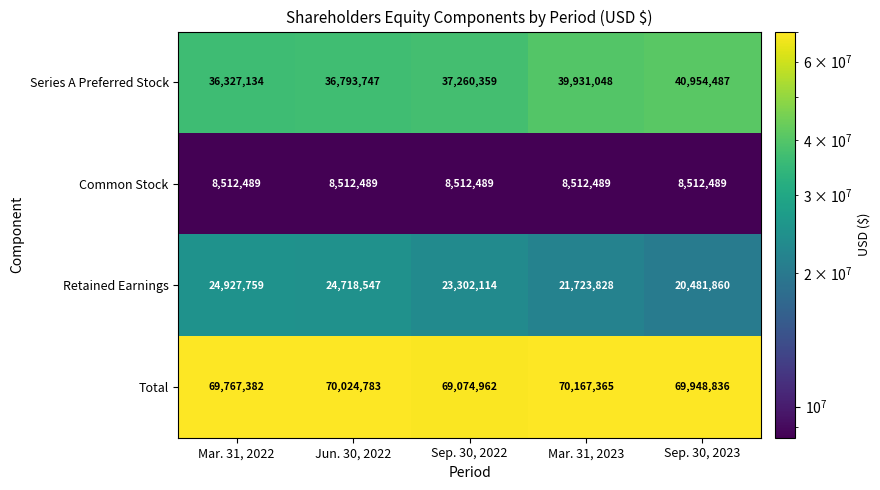

What is the minimum value shown in the chart?

8512489